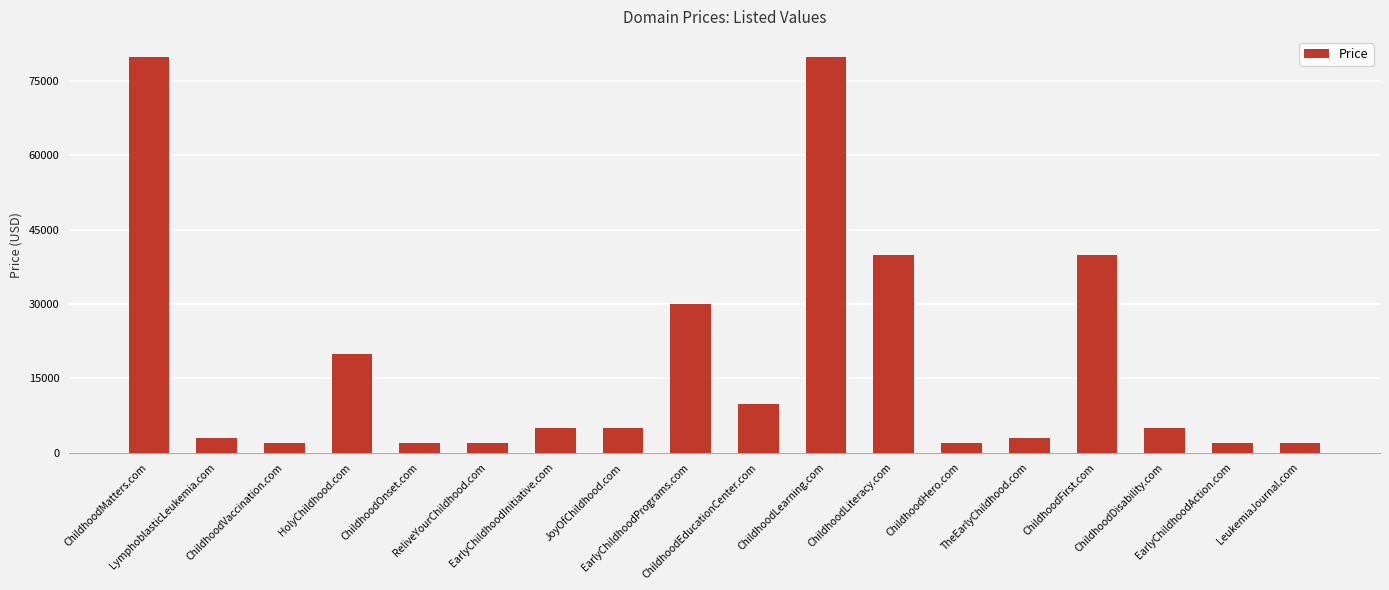

Is it true that the value at ChildhoodMatters.com is 79888?

True